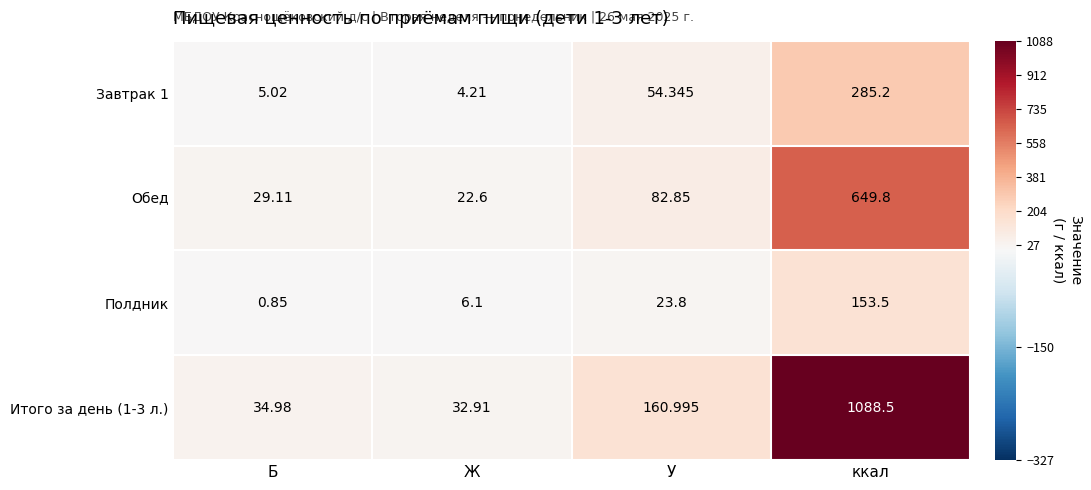

At which category is the sum across all series the highest?

ккал